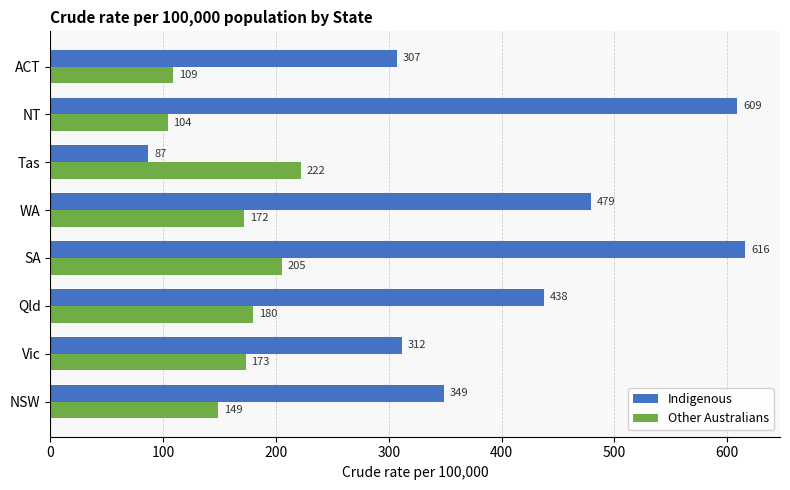

What is the lowest value of the Indigenous series?

87